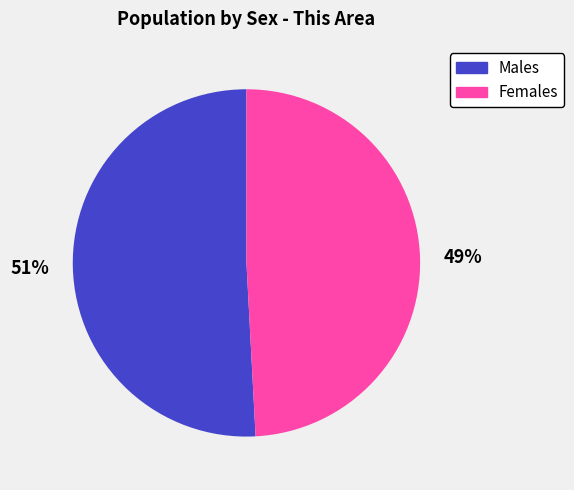

To the nearest percent, what is the average slice percentage?

50%